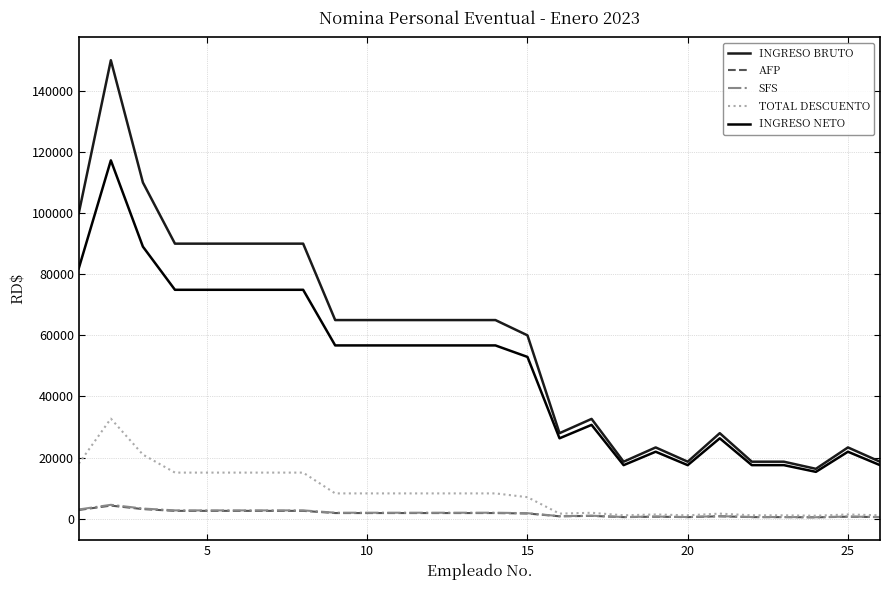

True or false: INGRESO BRUTO and SFS cross at least once.

False